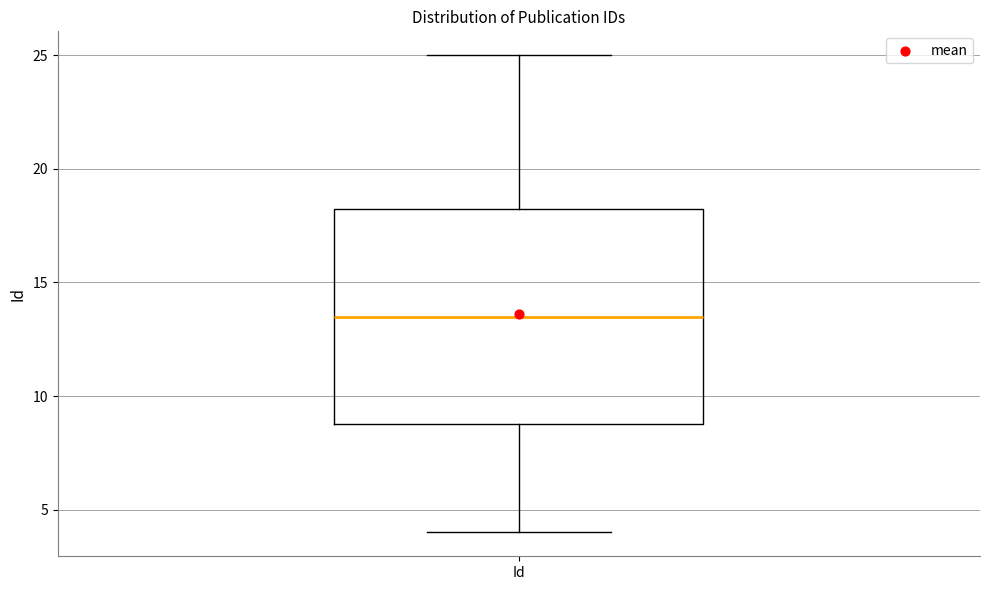

Transcribe this box plot: give where the median line is, the range the box spans, and where the two whiskers end, as read against the y-axis. The values are not printed on the chart, so give them approximately, as read against the axis.

median 13.5, box 9.0 to 18.5, whiskers 4.0 to 25.0